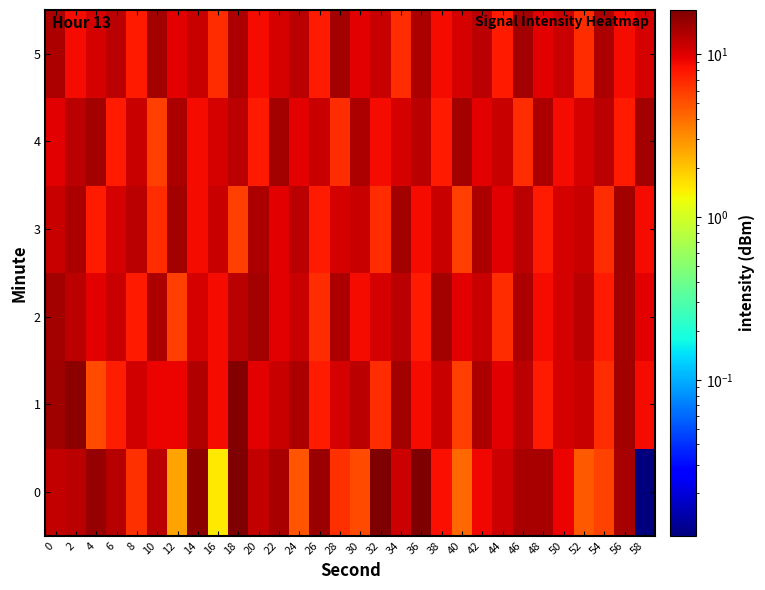

At which category is the sum across all series the highest?

18